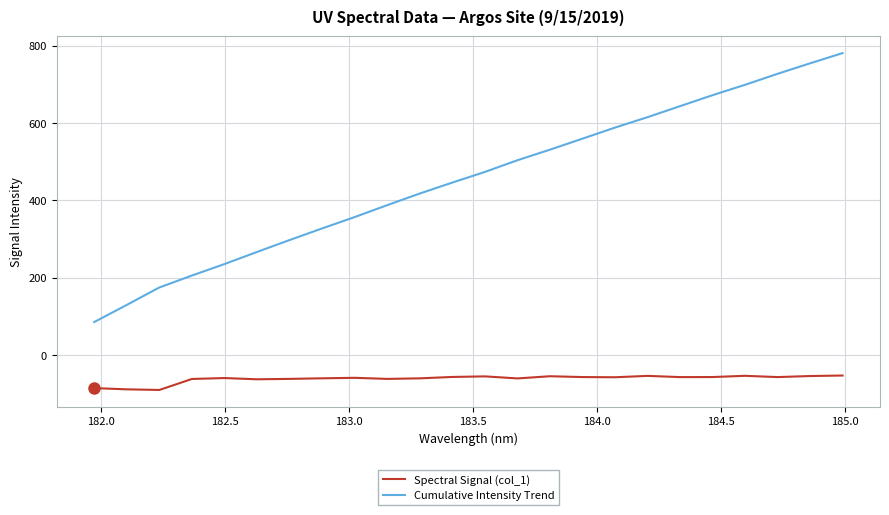

List the series in order of their peak value, highest first.

Cumulative Intensity Trend, Spectral Signal (col_1)